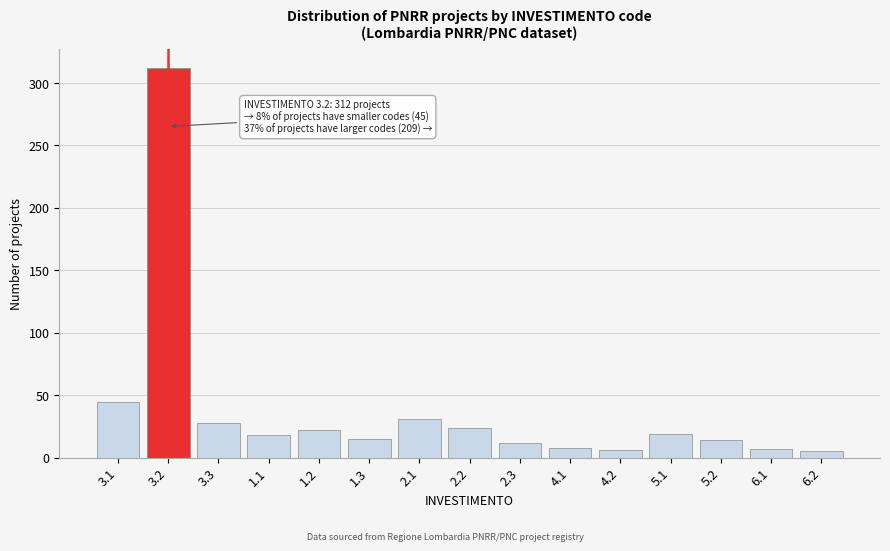

What is the greatest value displayed?

312